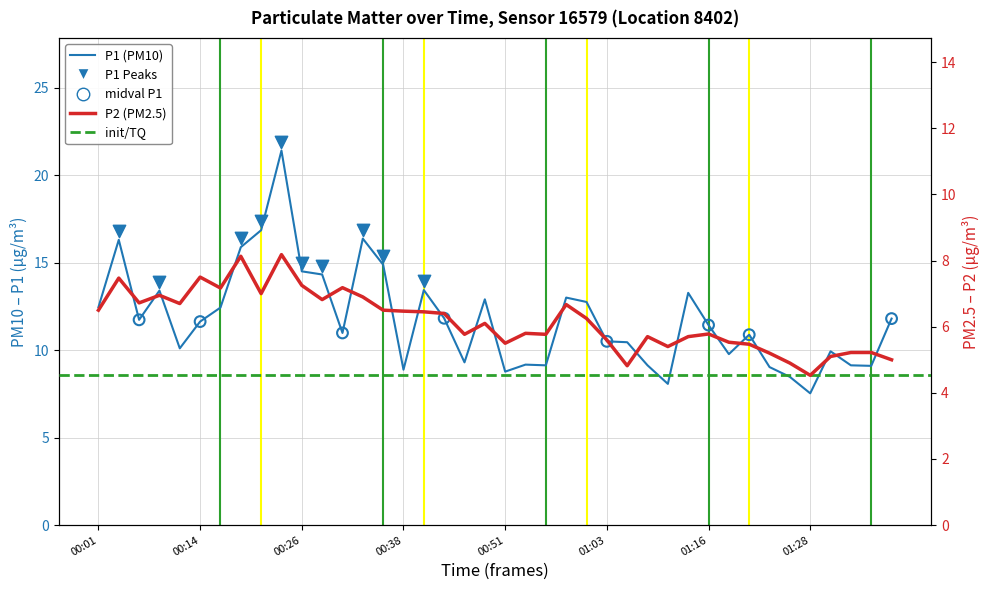

What is the total value across all series at 39?

16.8